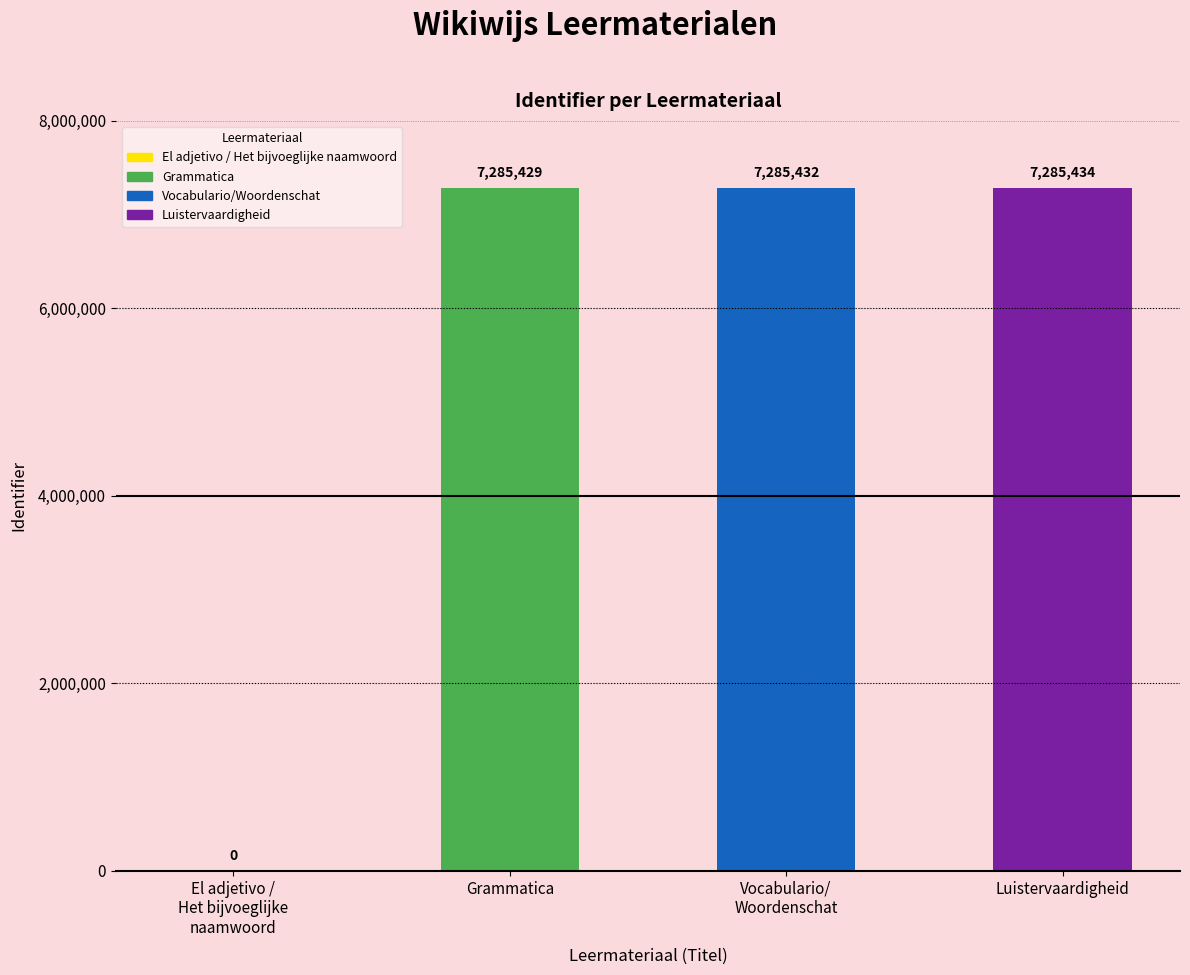

Reading left to right, extract all data points from this chart.

0	7285429	7285432	7285434